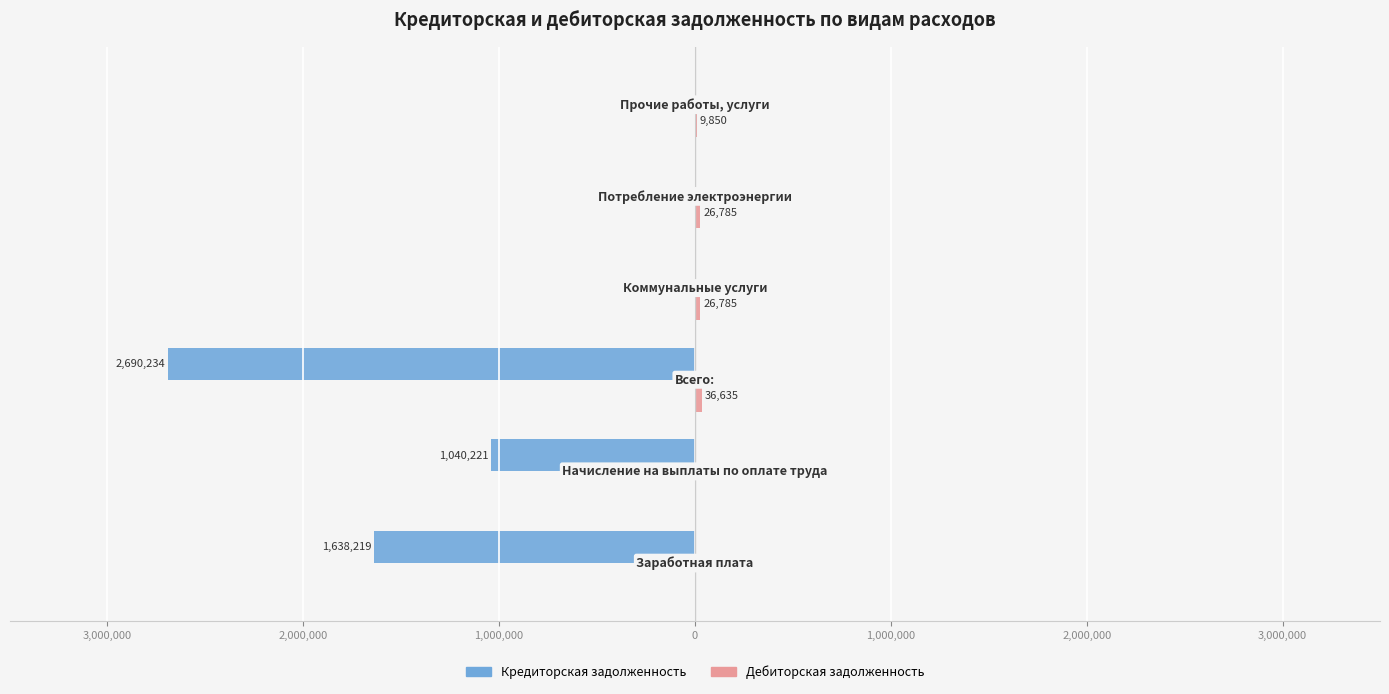

What are all the series names shown in the legend?

Кредиторская задолженность, Дебиторская задолженность